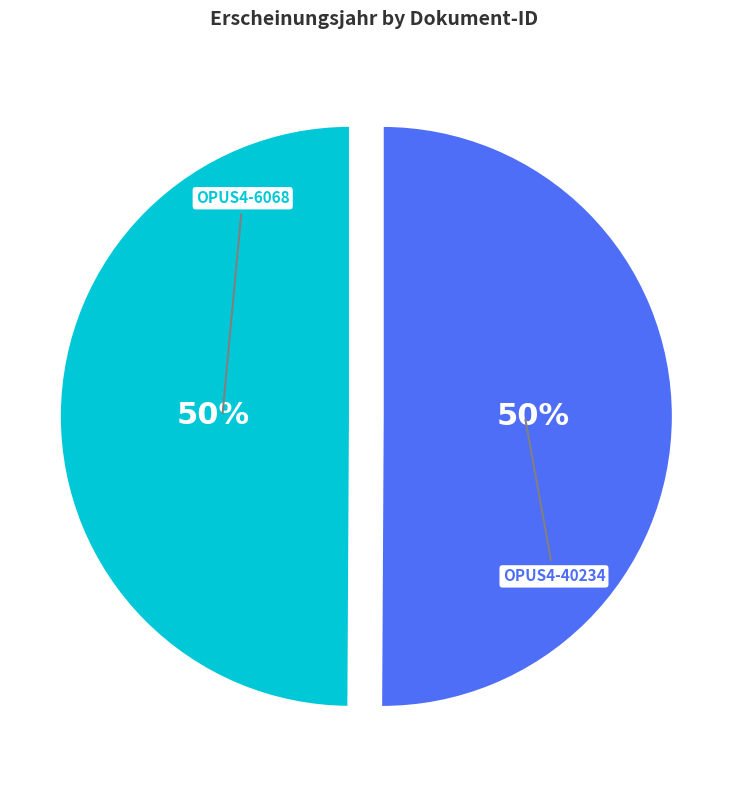

Count the number of slices in the pie.

2